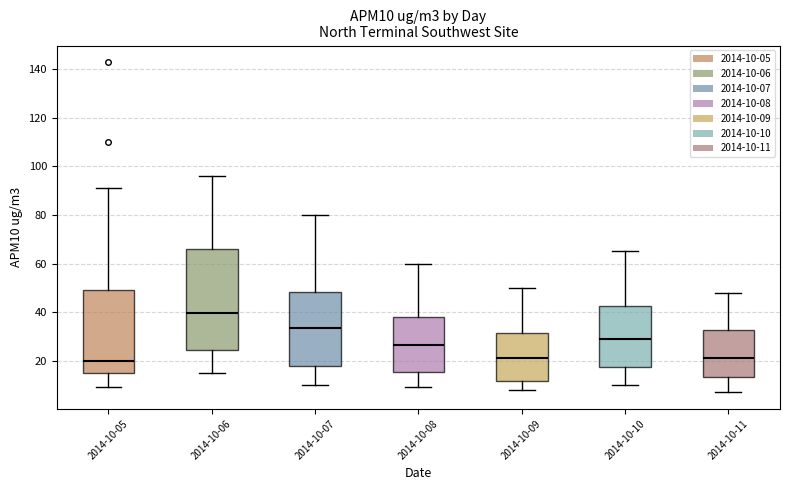

Reading left to right, transcribe this box plot: for each box, give where its median line is, the range the box spans, and where its two whiskers end, as read against the y-axis. The values are not printed on the chart, so give them approximately, as read against the axis.

2014-10-05: median 20, box 16 to 50, whiskers 10 to 92
2014-10-06: median 40, box 24 to 66, whiskers 16 to 96
2014-10-07: median 34, box 18 to 48, whiskers 10 to 80
2014-10-08: median 26, box 16 to 38, whiskers 10 to 60
2014-10-09: median 22, box 12 to 32, whiskers 8 to 50
2014-10-10: median 30, box 18 to 42, whiskers 10 to 66
2014-10-11: median 22, box 14 to 32, whiskers 8 to 48